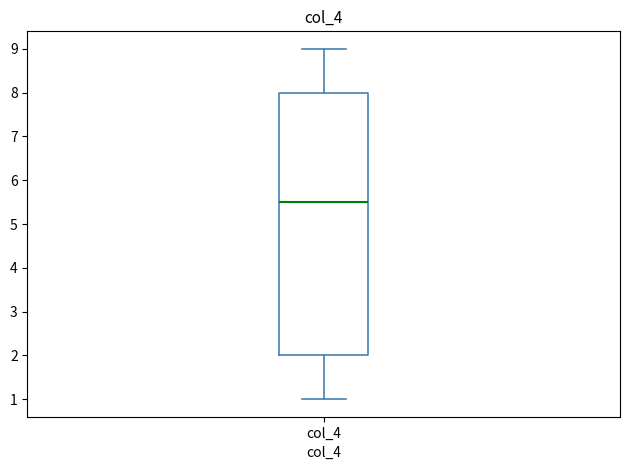

Transcribe this box plot: give where the median line is, the range the box spans, and where the two whiskers end, as read against the y-axis. The values are not printed on the chart, so give them approximately, as read against the axis.

median 5.5, box 2.0 to 8.0, whiskers 1.0 to 9.0